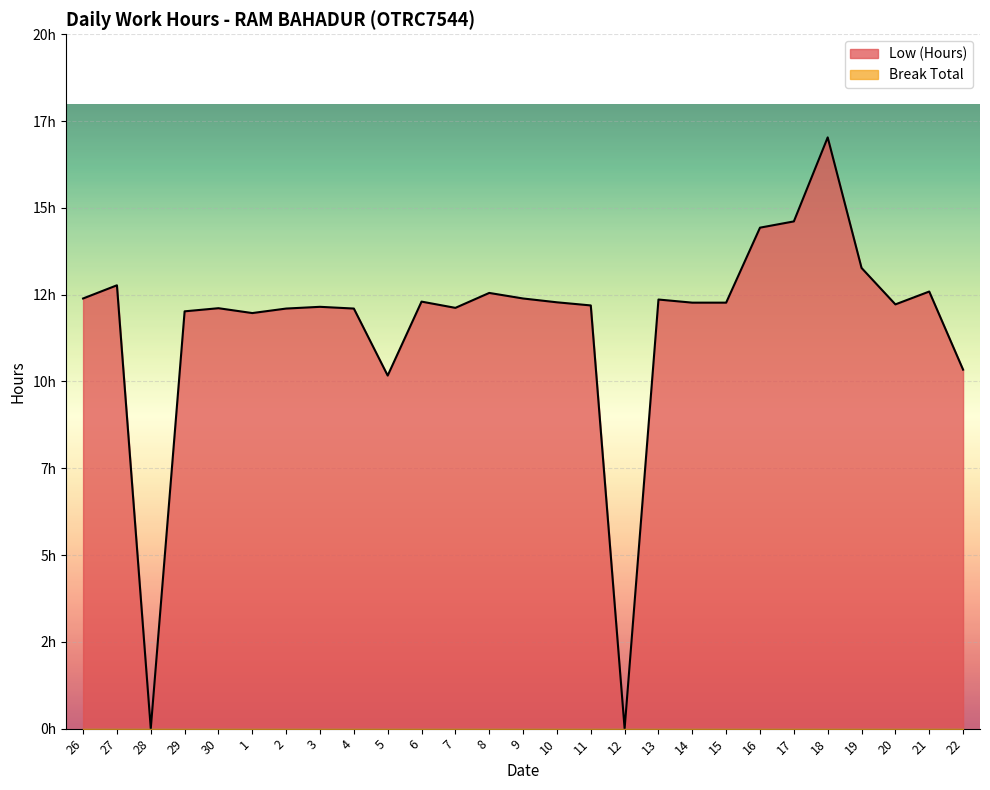

What is the change in value from 30 to 17?

+2.5